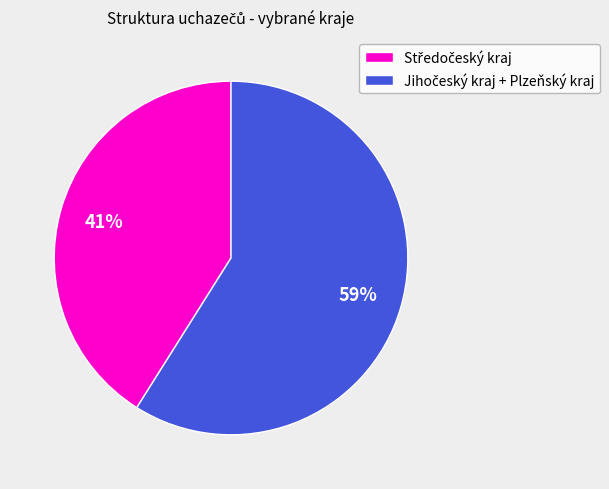

How many slices are in this pie chart?

2